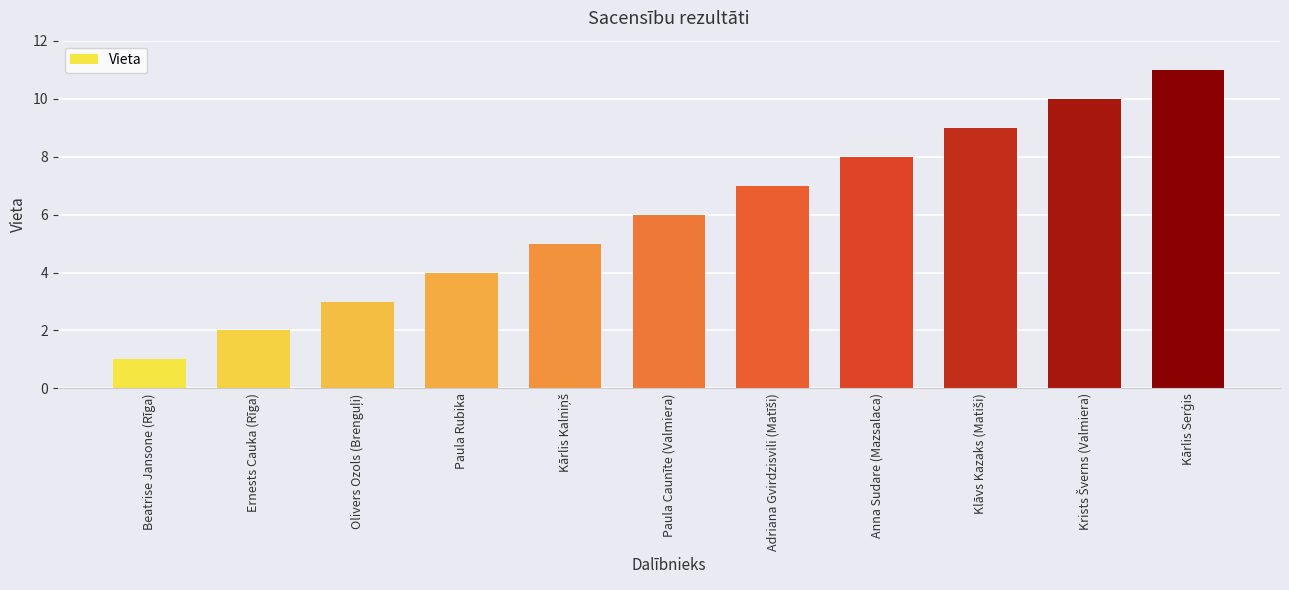

What is the maximum value shown in the chart?

11